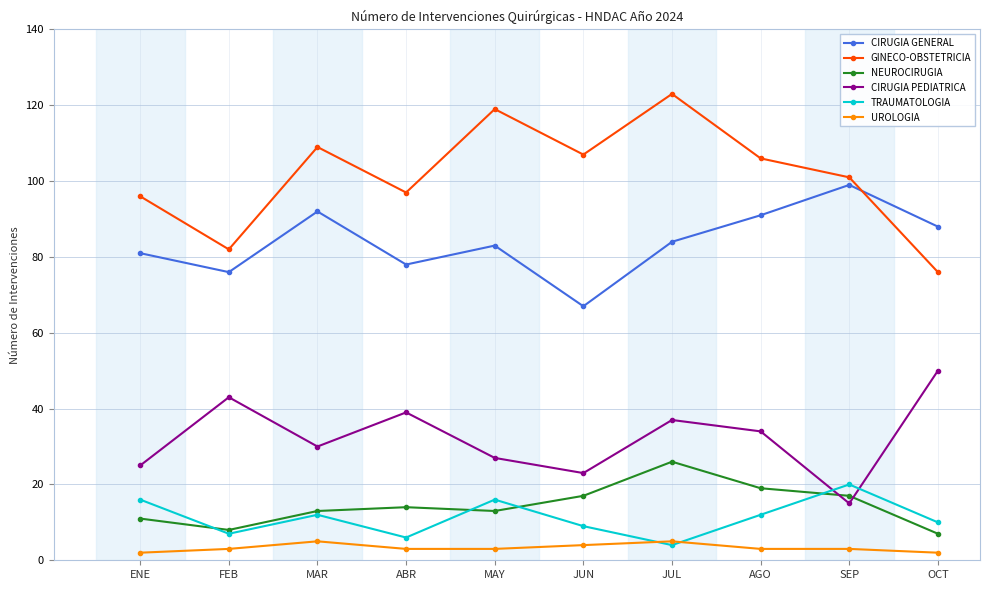

Is this an area chart (filled region under the line)?

No